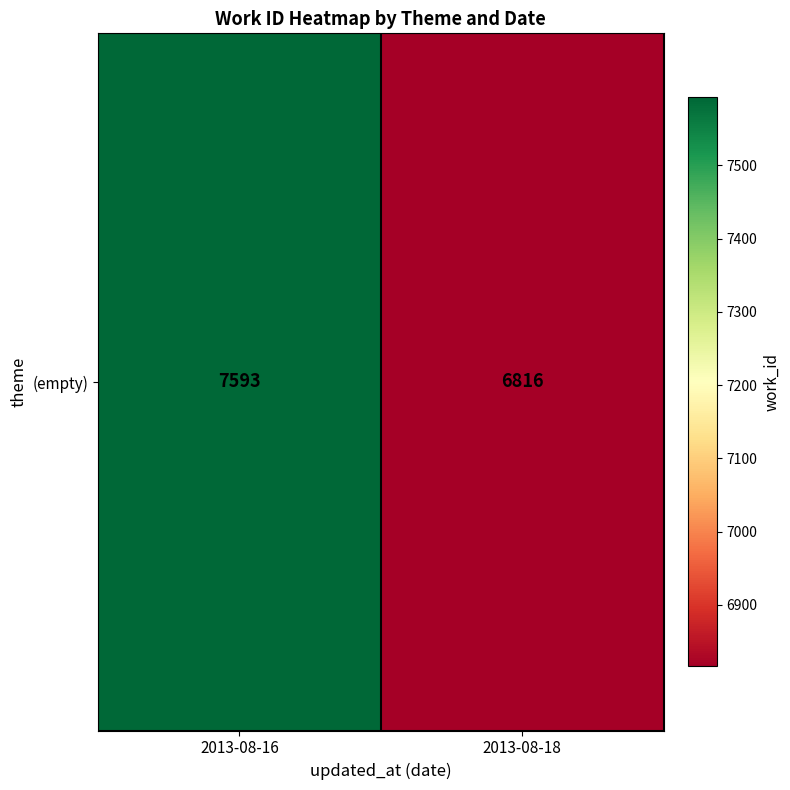

What is the average value?

7204